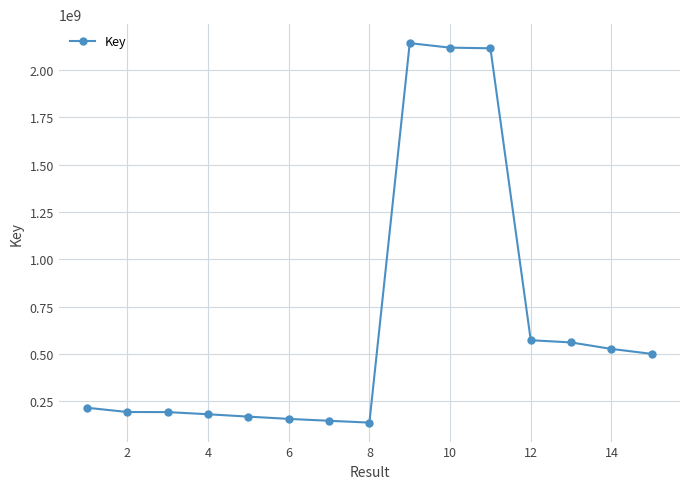

Count the number of categories in the chart.

15